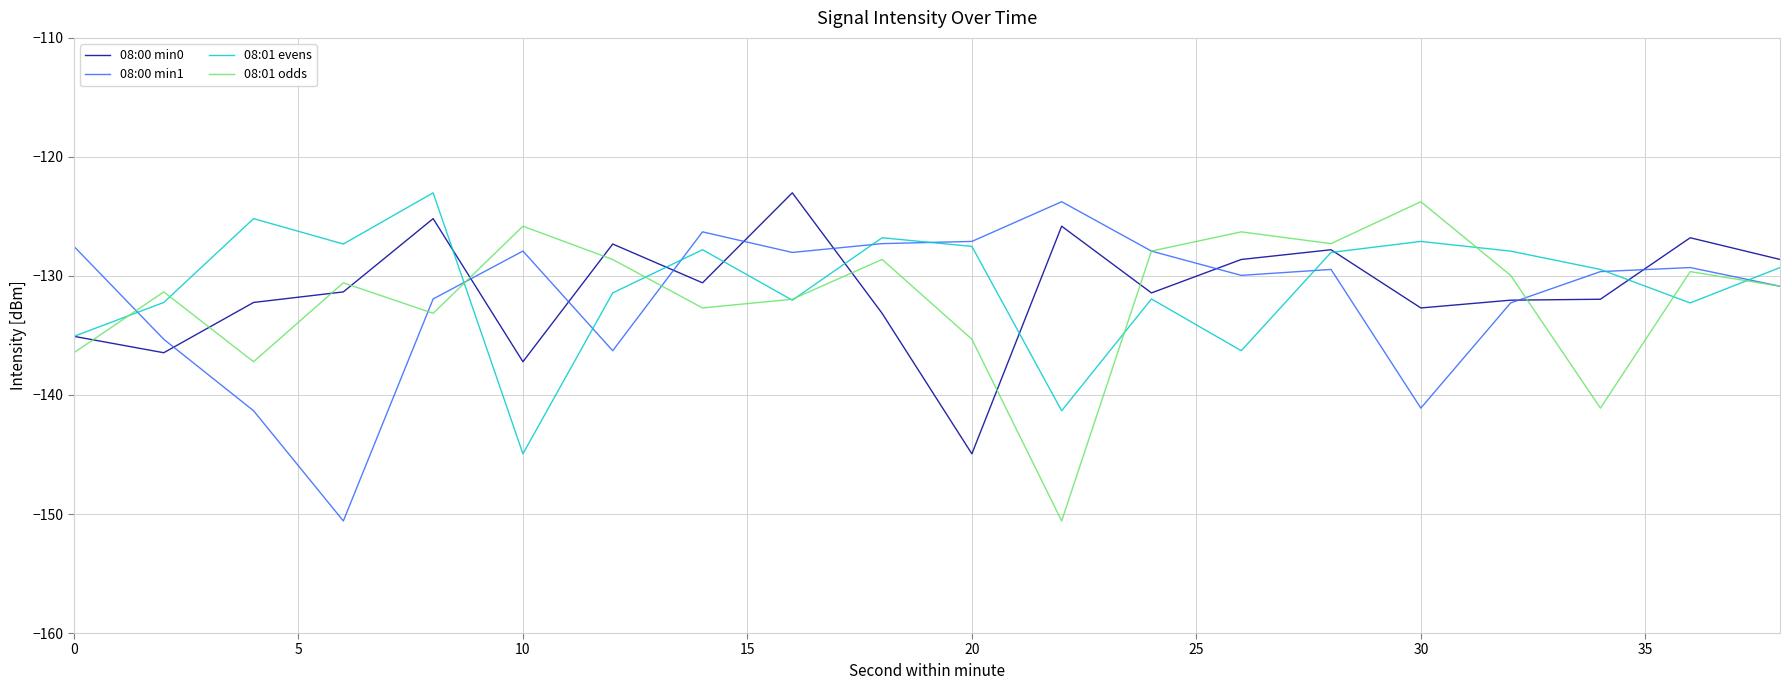

What is the smallest value displayed?

-150.6